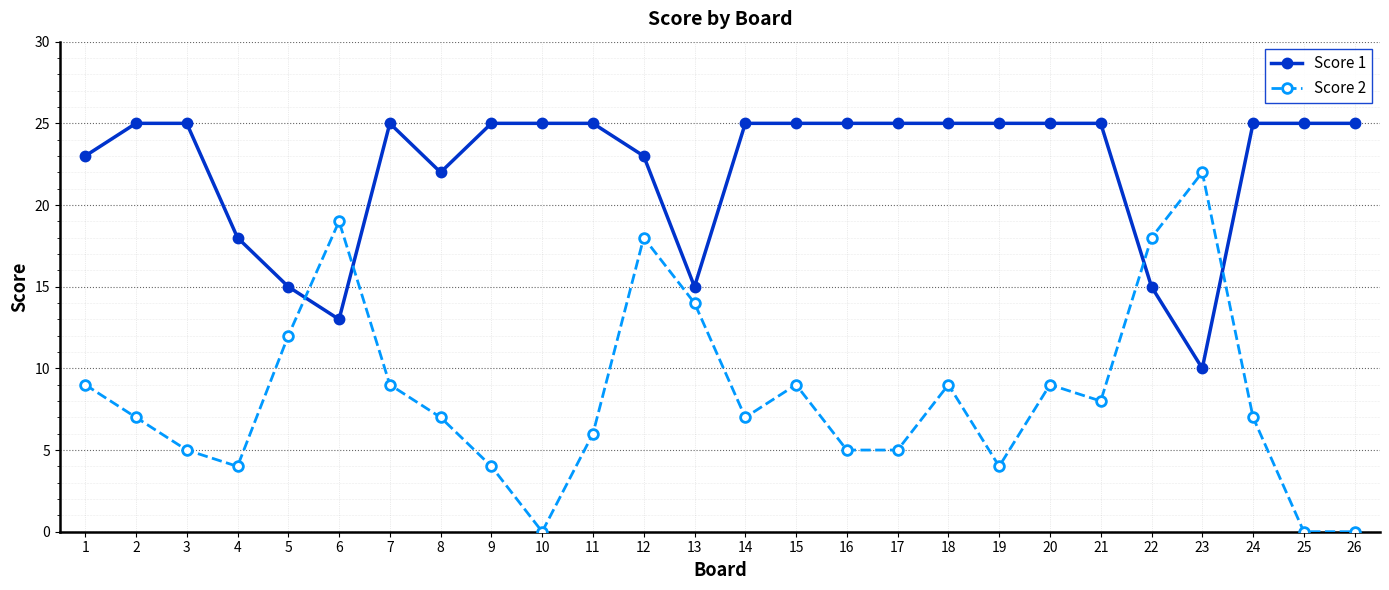

What is the sum of all Score 2 values?

217